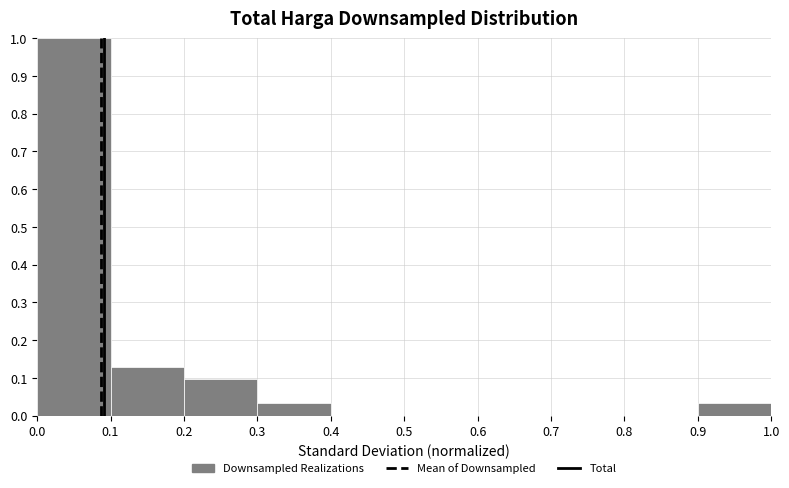

Which range on the x-axis has the tallest bar?

0.0 to 0.1